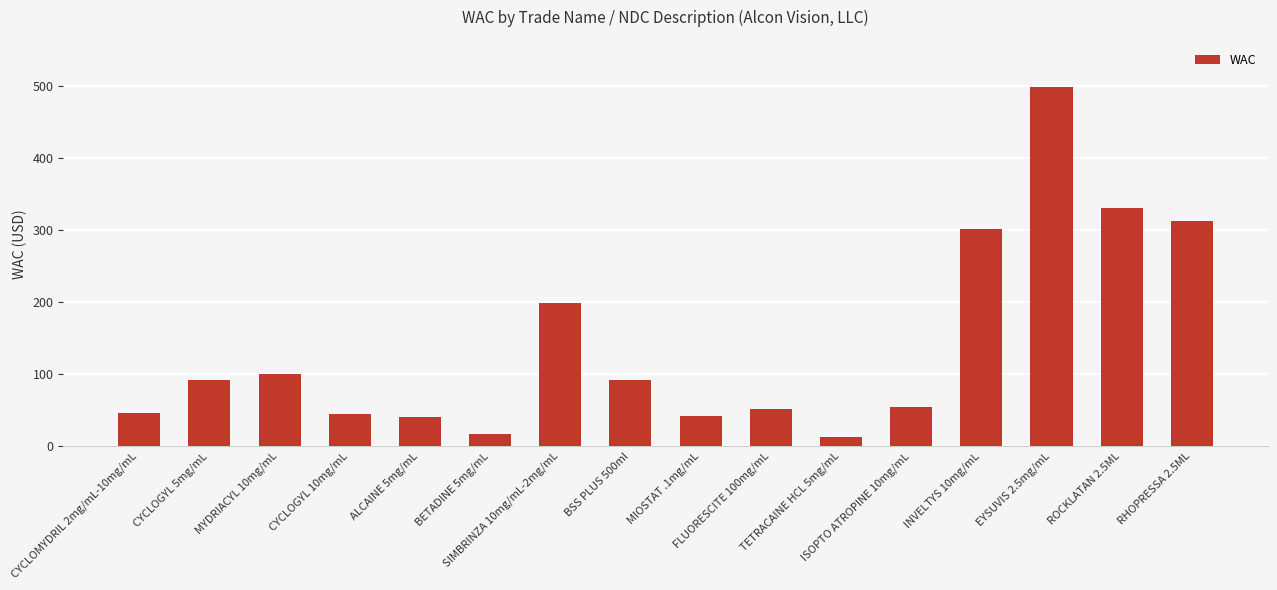

The chart shows a value of 12.5 at FLUORESCITE 100mg/mL. True or false?

False